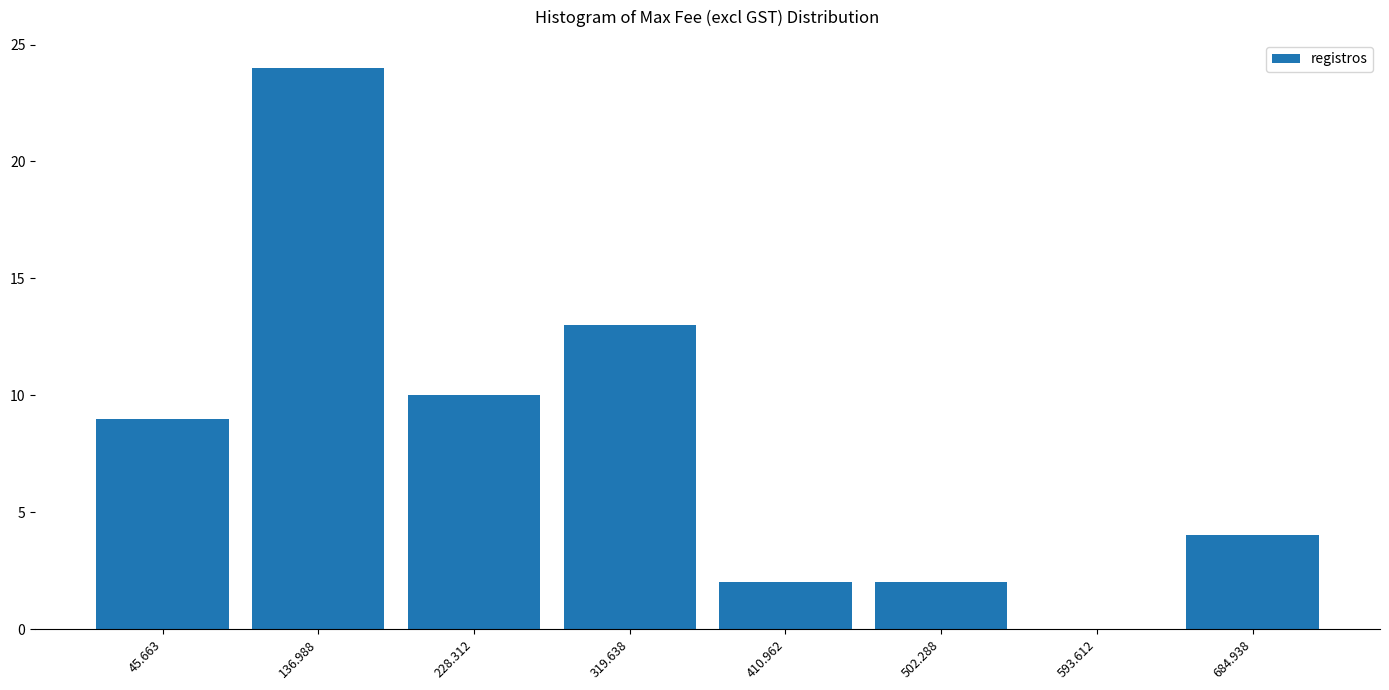

Reading left to right, list every bar in this chart as the range it spans on the x-axis followed by its height. Neither the bar edges nor the heights are printed on the chart, so give them approximately, as read against the axes.

0 to 90: 9
90 to 180: 24
180 to 270: 10
270 to 370: 13
370 to 460: 2
460 to 550: 2
550 to 640: 0
640 to 730: 4